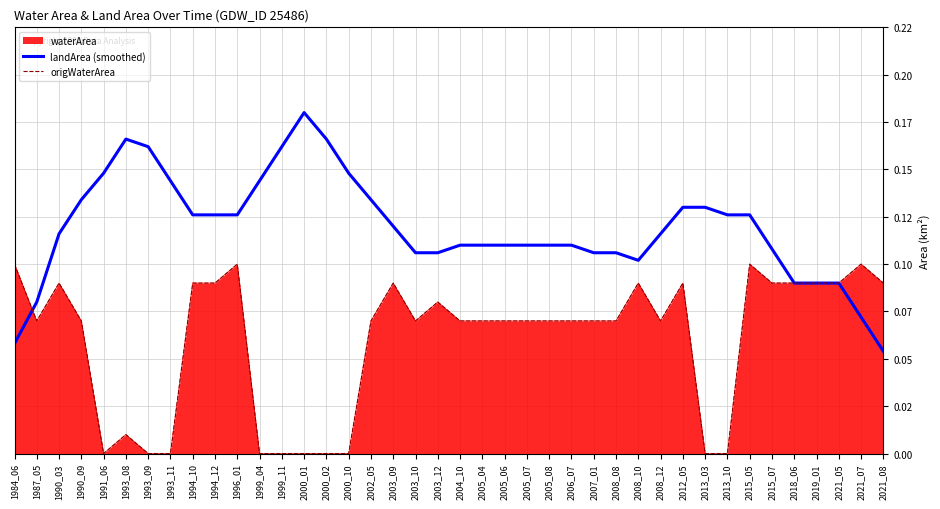

Reading right to left, extract all data points from this chart.

landArea (smoothed): 0.1	0.1	0.1	0.1	0.1	0.1	0.1	0.1	0.1	0.1	0.1	0.1	0.1	0.1	0.1	0.1	0.1	0.1	0.1	0.1	0.1	0.1	0.1	0.1	0.1	0.2	0.2	0.2	0.1	0.1	0.1	0.1	0.1	0.2	0.2	0.1	0.1	0.1	0.1	0.1
origWaterArea: 0.1	0.1	0.1	0.1	0.1	0.1	0.1	0.0	0.0	0.1	0.1	0.1	0.1	0.1	0.1	0.1	0.1	0.1	0.1	0.1	0.1	0.1	0.1	0.1	0.0	0.0	0.0	0.0	0.0	0.1	0.1	0.1	0.0	0.0	0.0	0.0	0.1	0.1	0.1	0.1